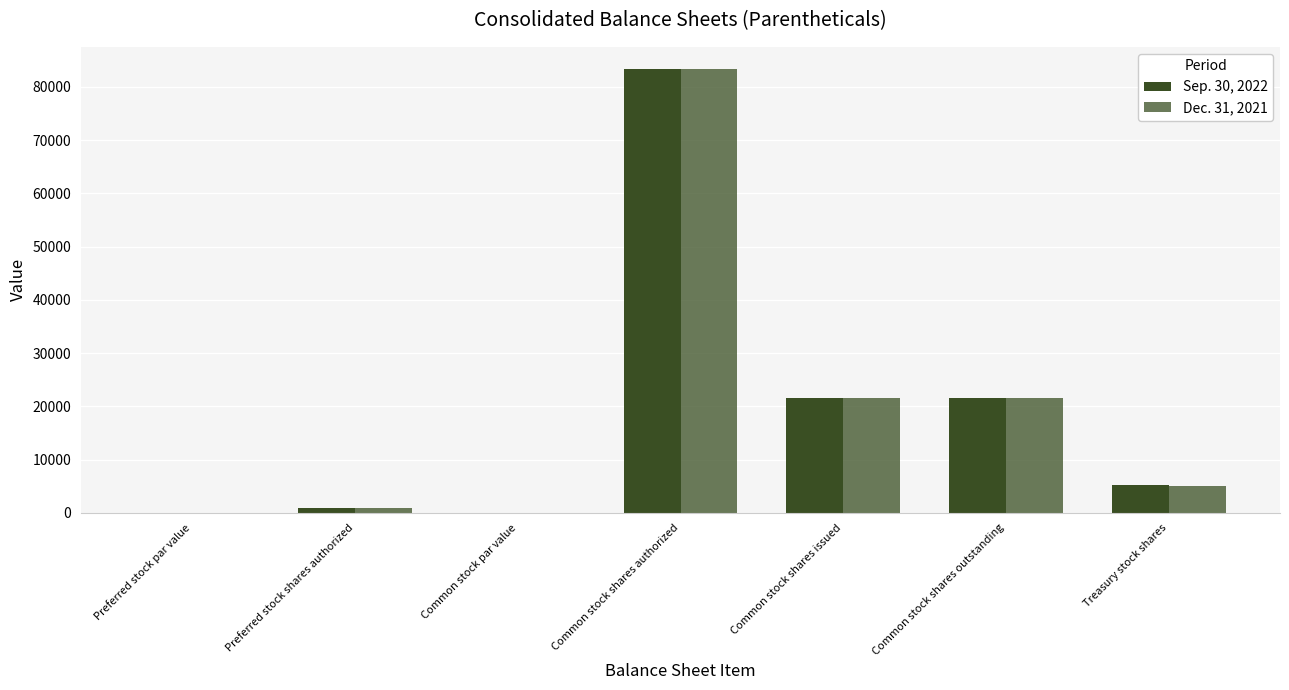

Are the bars grouped side by side (vs. stacked)?

Yes